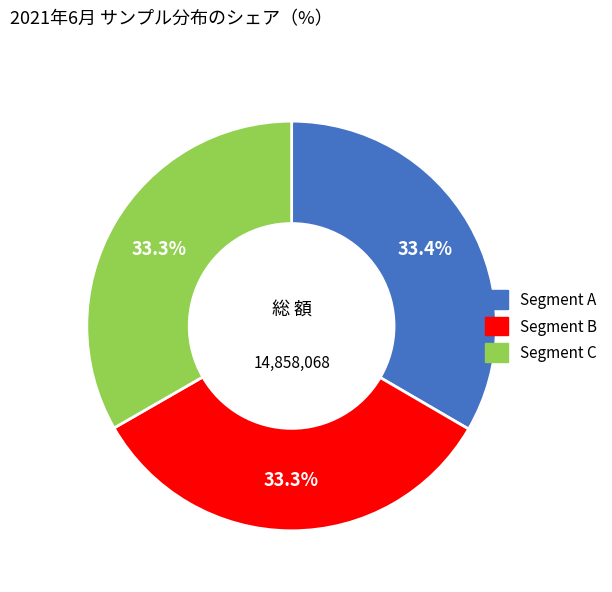

Count the number of slices in the pie.

3